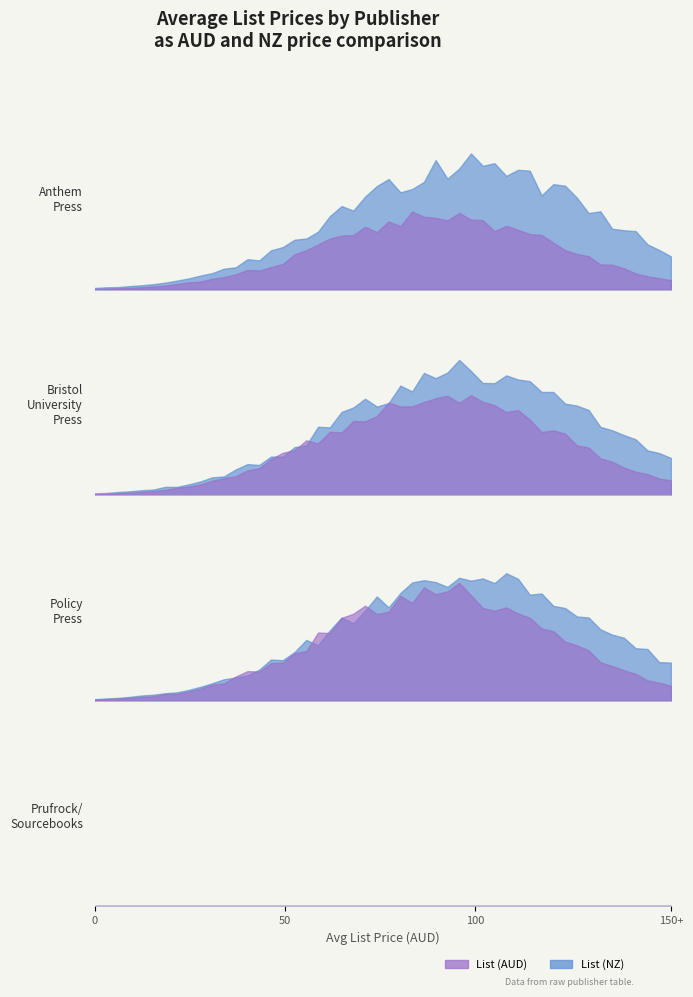

Which series has the largest total across all categories?

List (NZ)